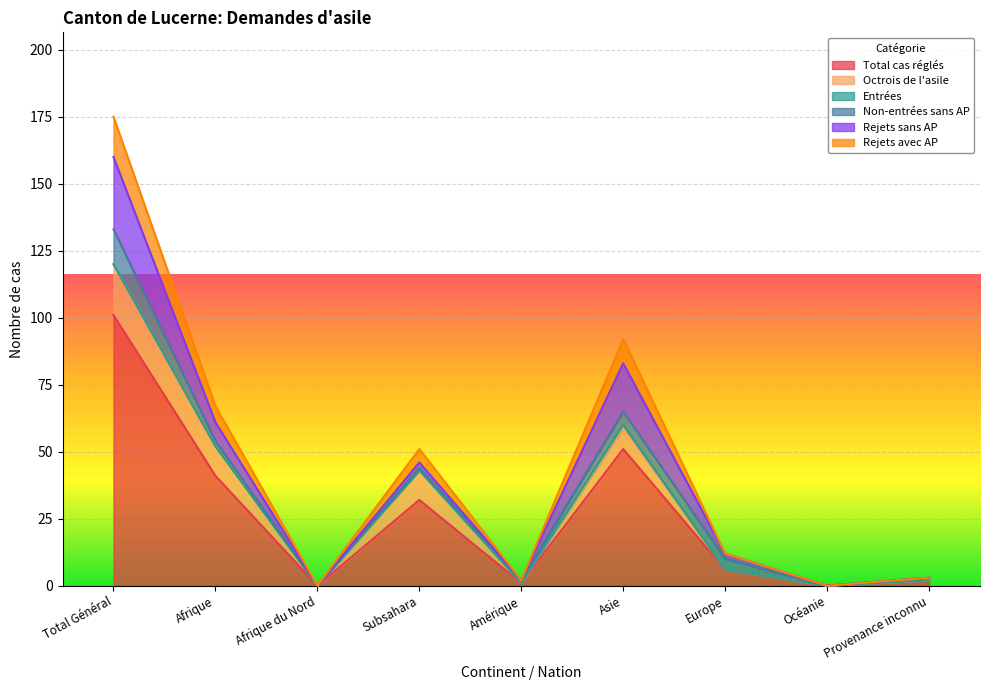

True or false: Octrois de l'asile and Entrées intersect in this chart.

False